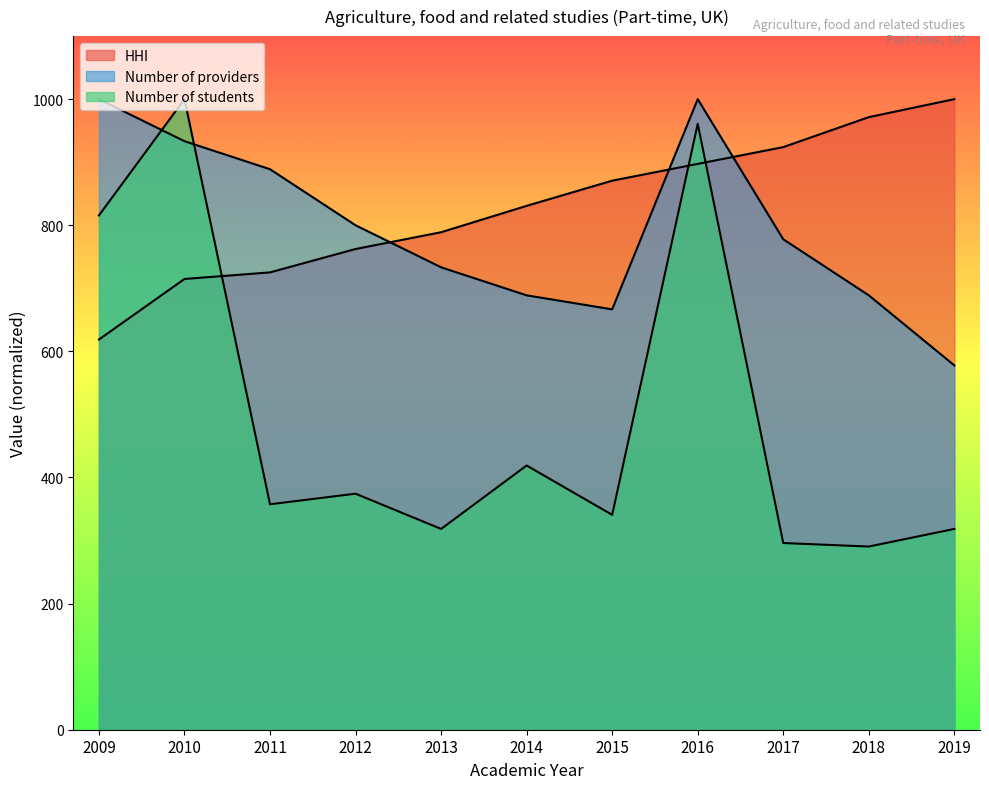

What is the approximate value of Number of providers at 2013?

733.3